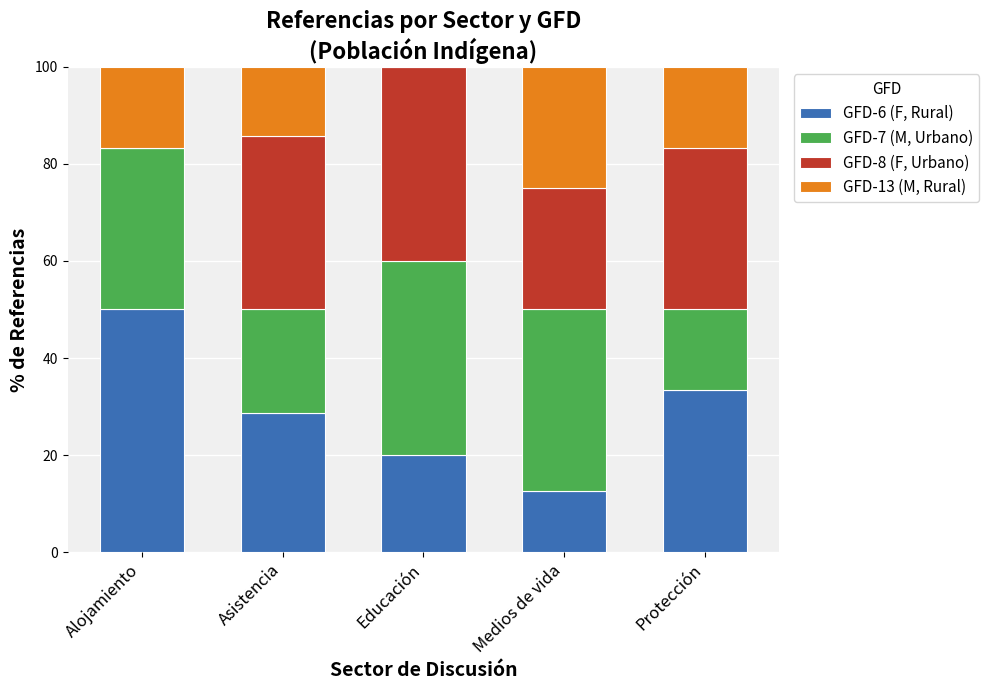

True or false: GFD-6 (F, Rural) has a value of 20.0 at Educación.

True